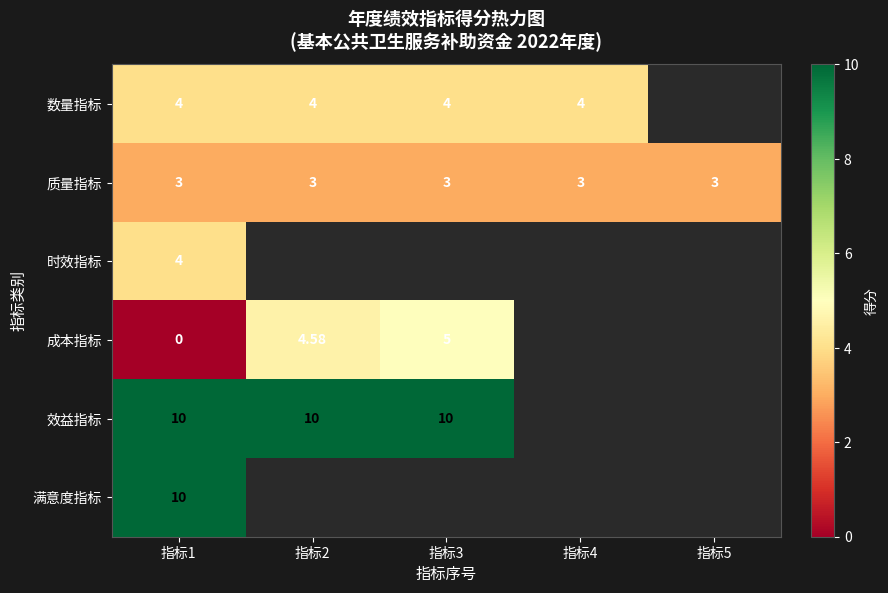

Is the value of 效益指标 at 指标1 greater than the value of 数量指标 at 指标2?

Yes